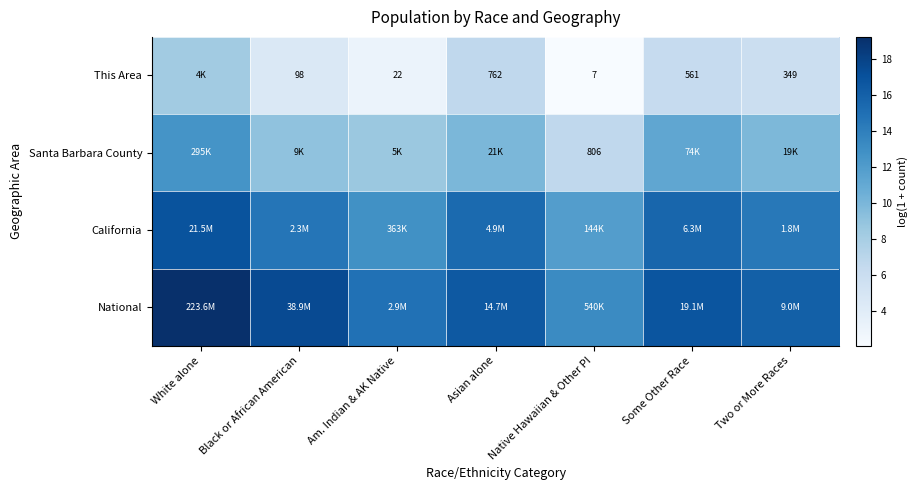

At which label does California first exceed 14?

White alone